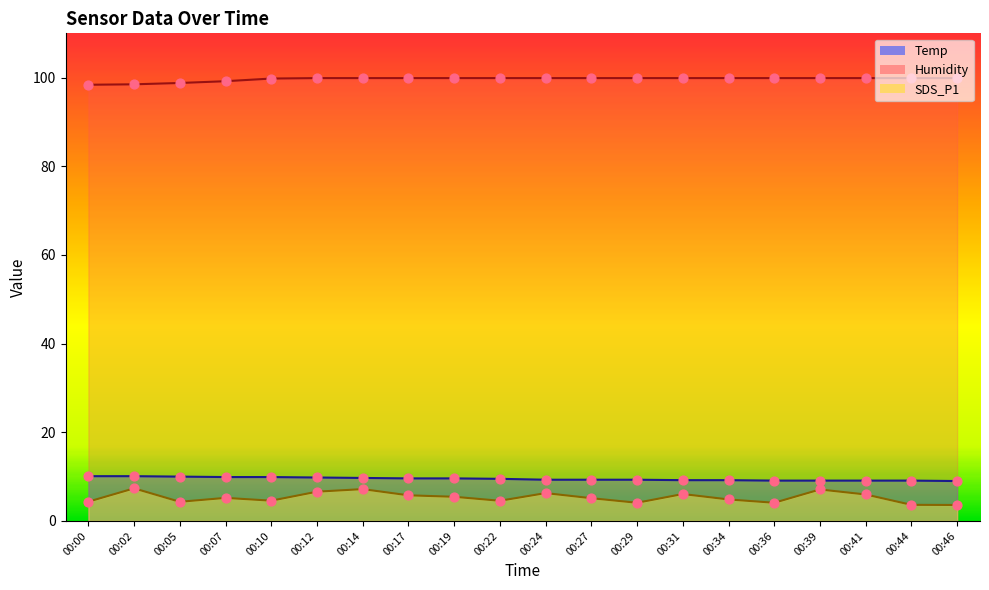

Which series has the widest spread of Y values?

SDS_P1 (pts)